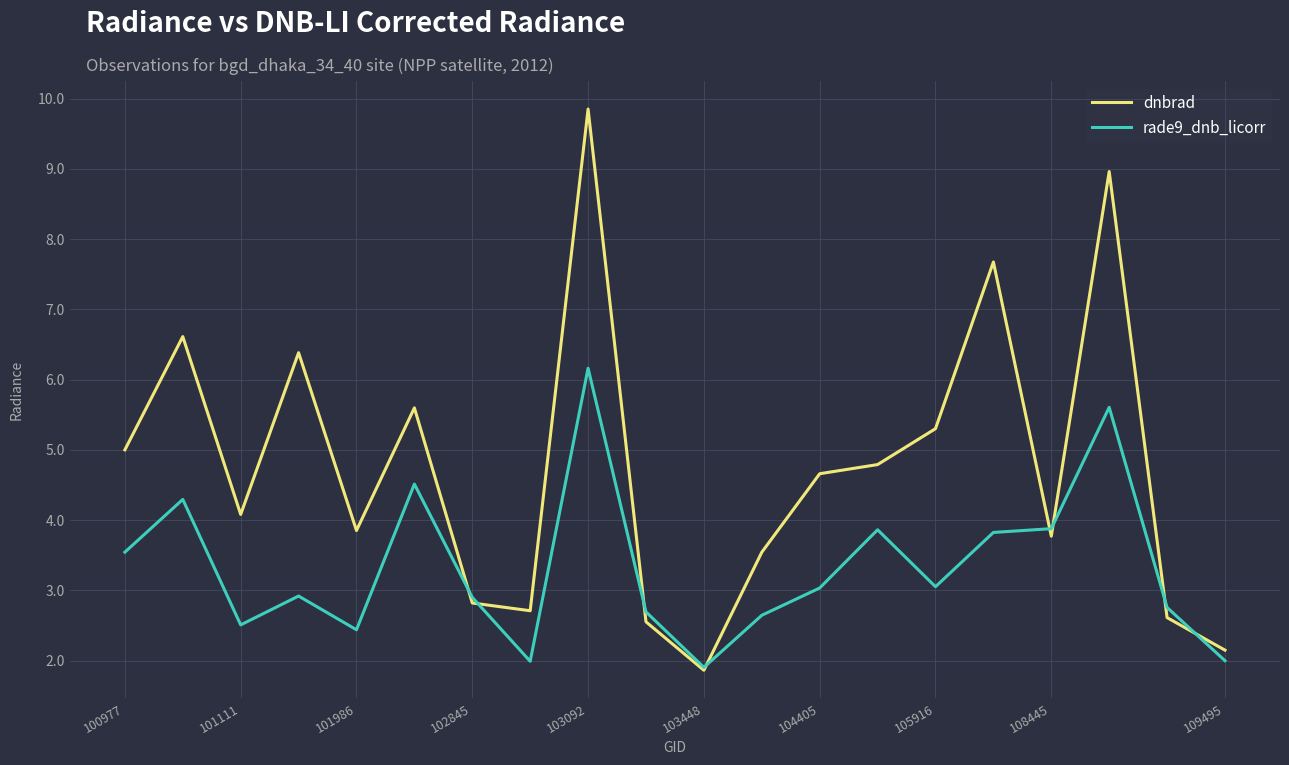

Does the chart have visible grid lines?

Yes